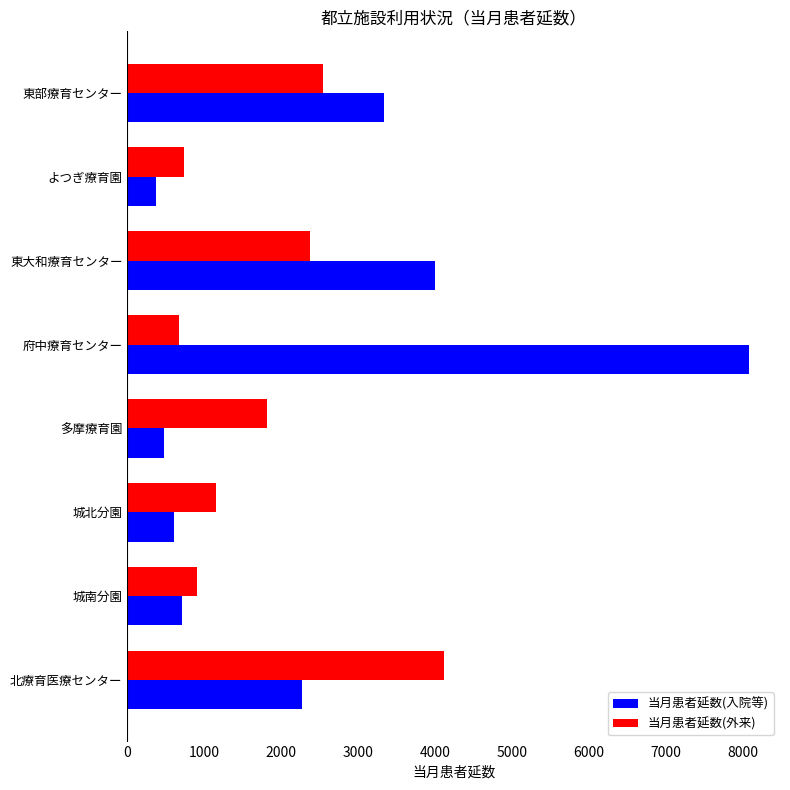

What is the maximum value for 当月患者延数(入院等)?

8081